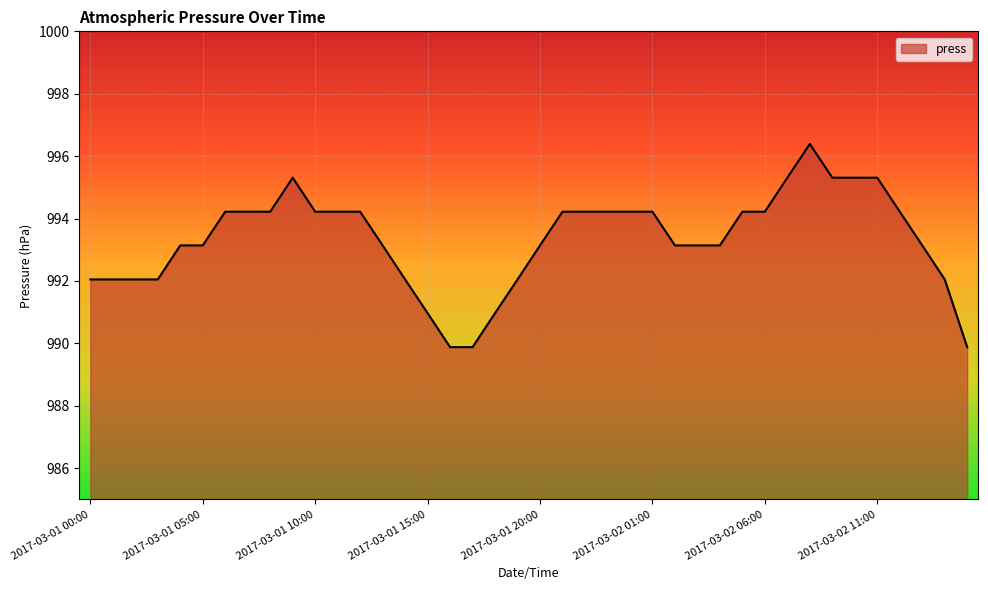

What is the average value?

993.3